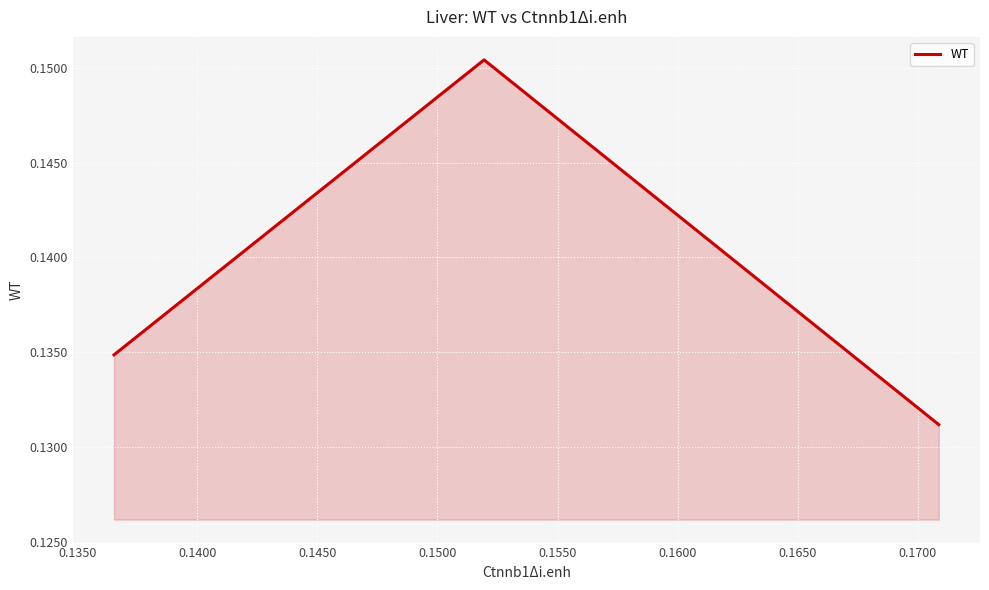

How many lines are shown in the chart?

1